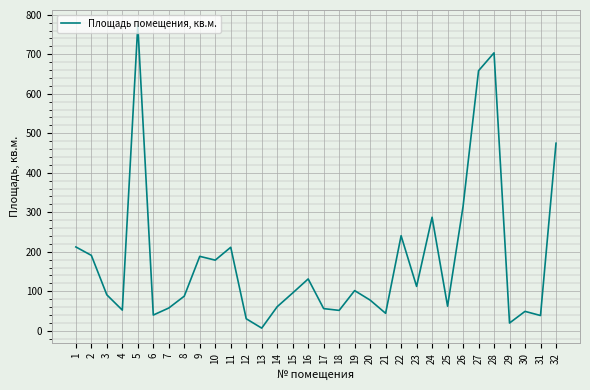

What is the maximum value shown in the chart?

773.7